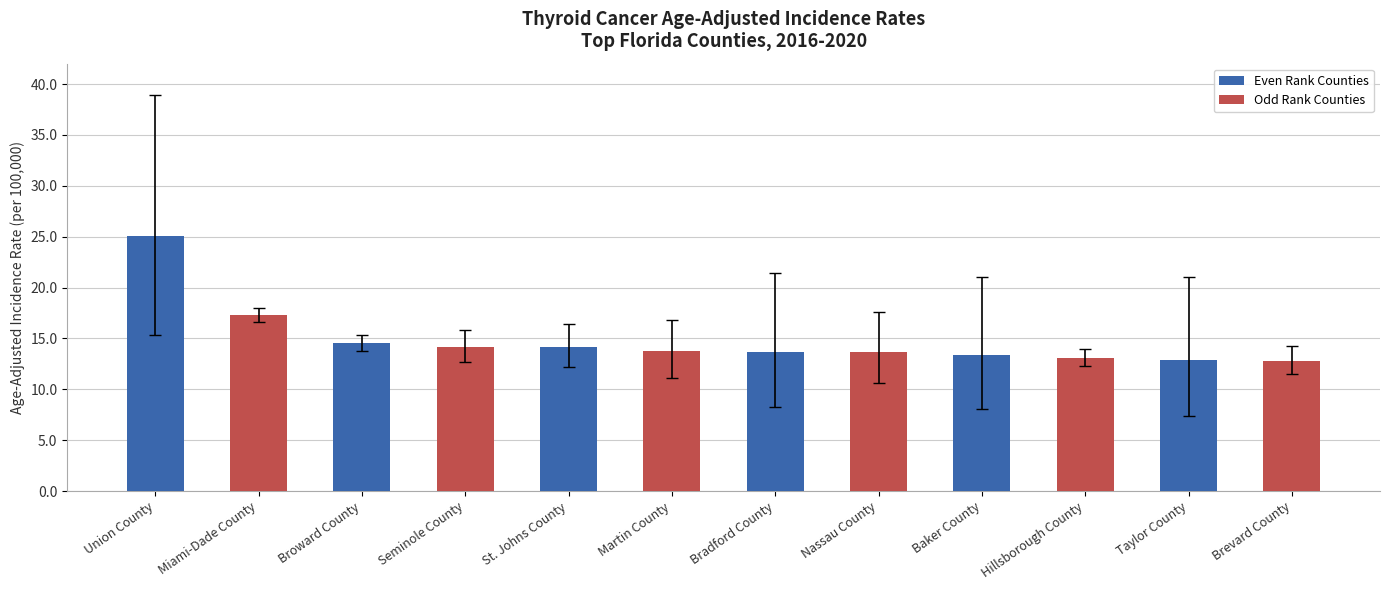

True or false: Even Rank Counties has a value of 6.6 at Taylor County.

False